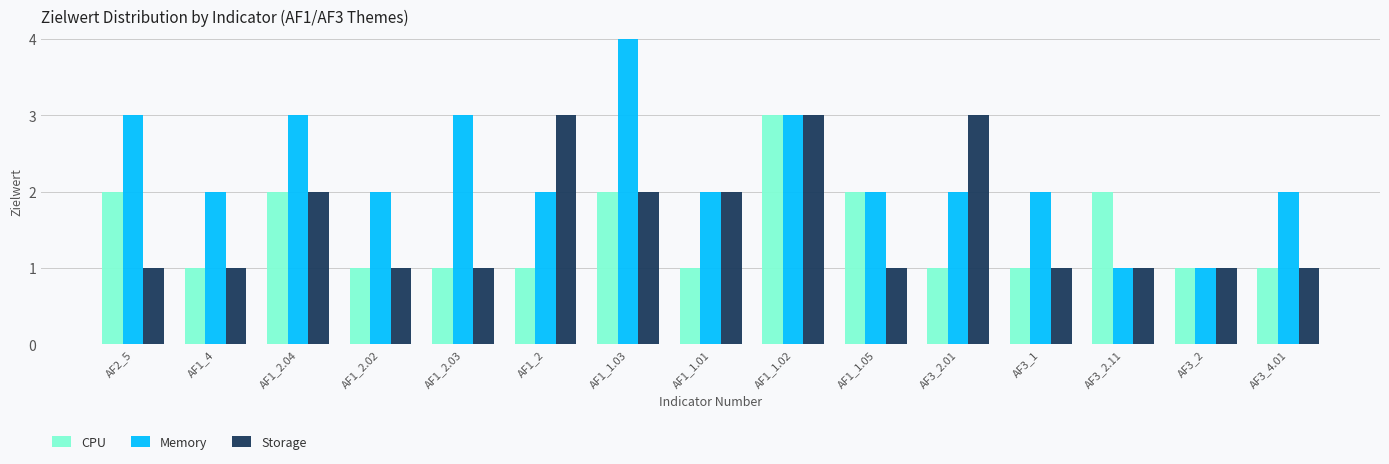

What is the average value of the CPU series?

1